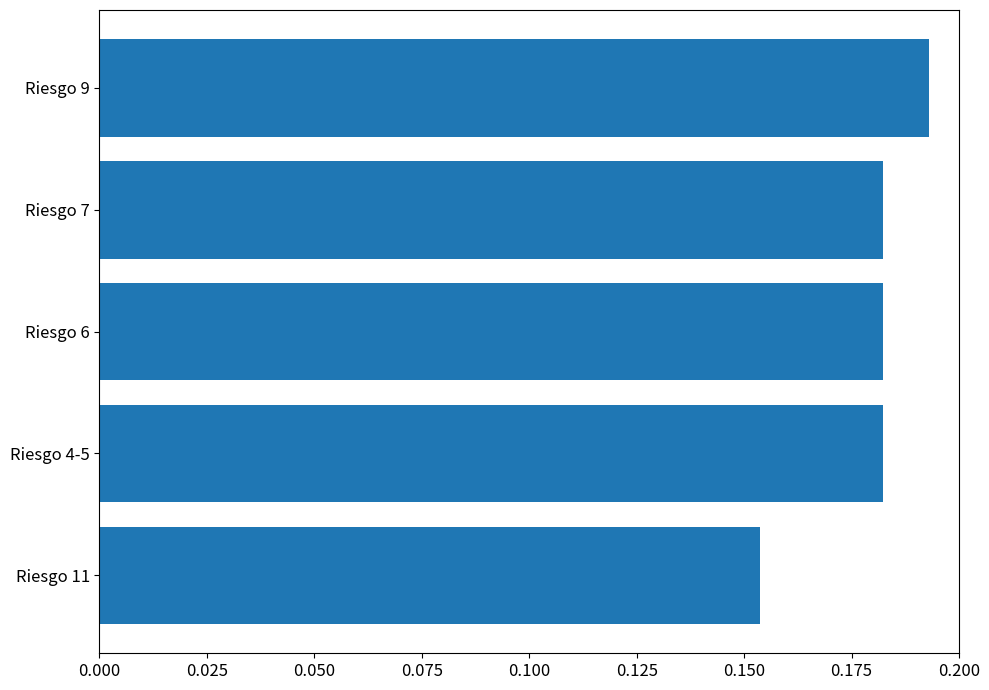

Which label corresponds to the largest value in the chart?

Riesgo 9